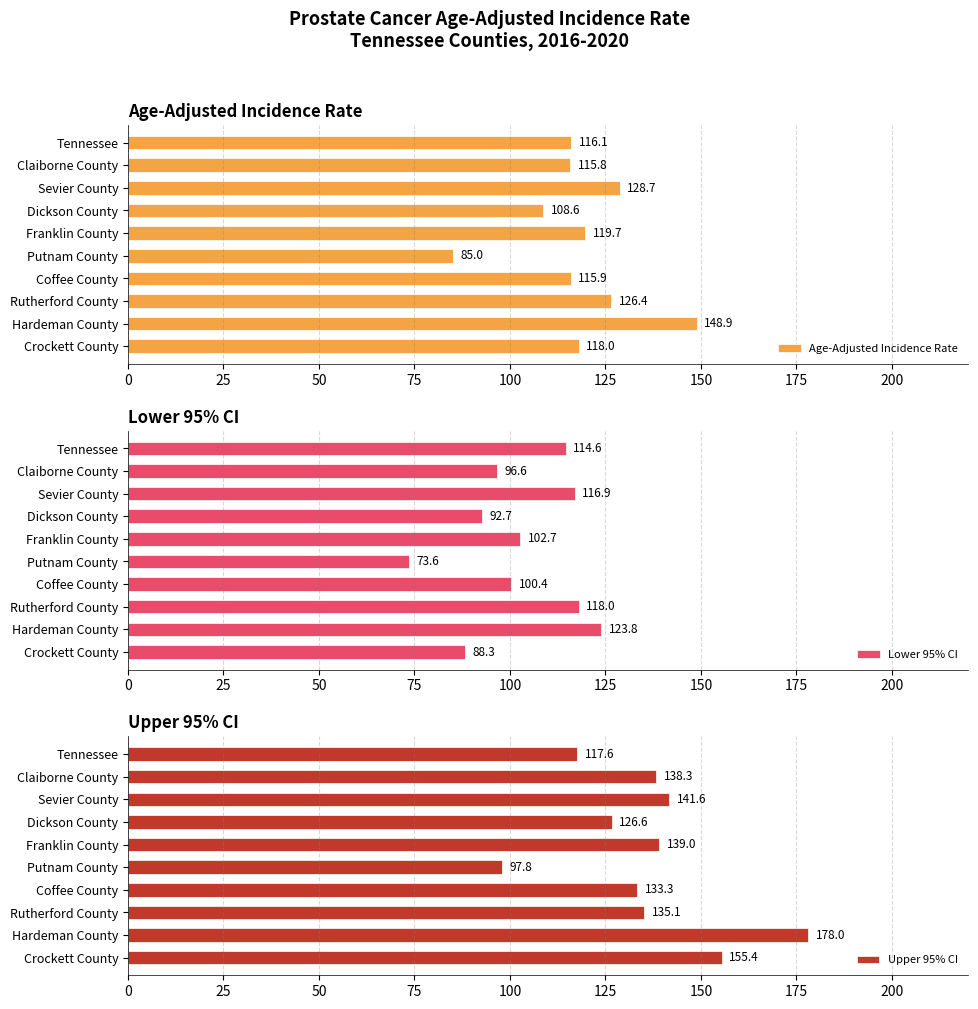

Which has a higher value, 150 or 225?

225